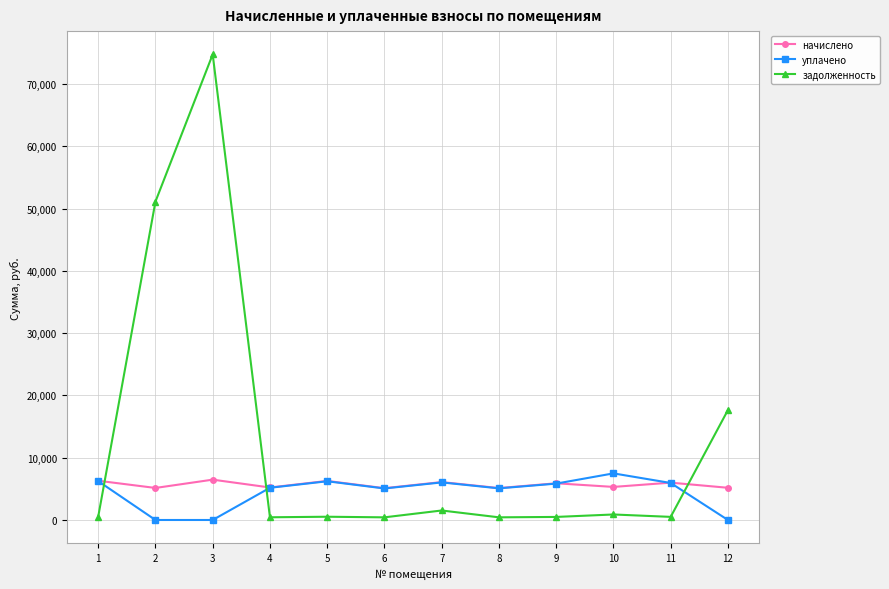

Where is the first local maximum for задолженность?

3